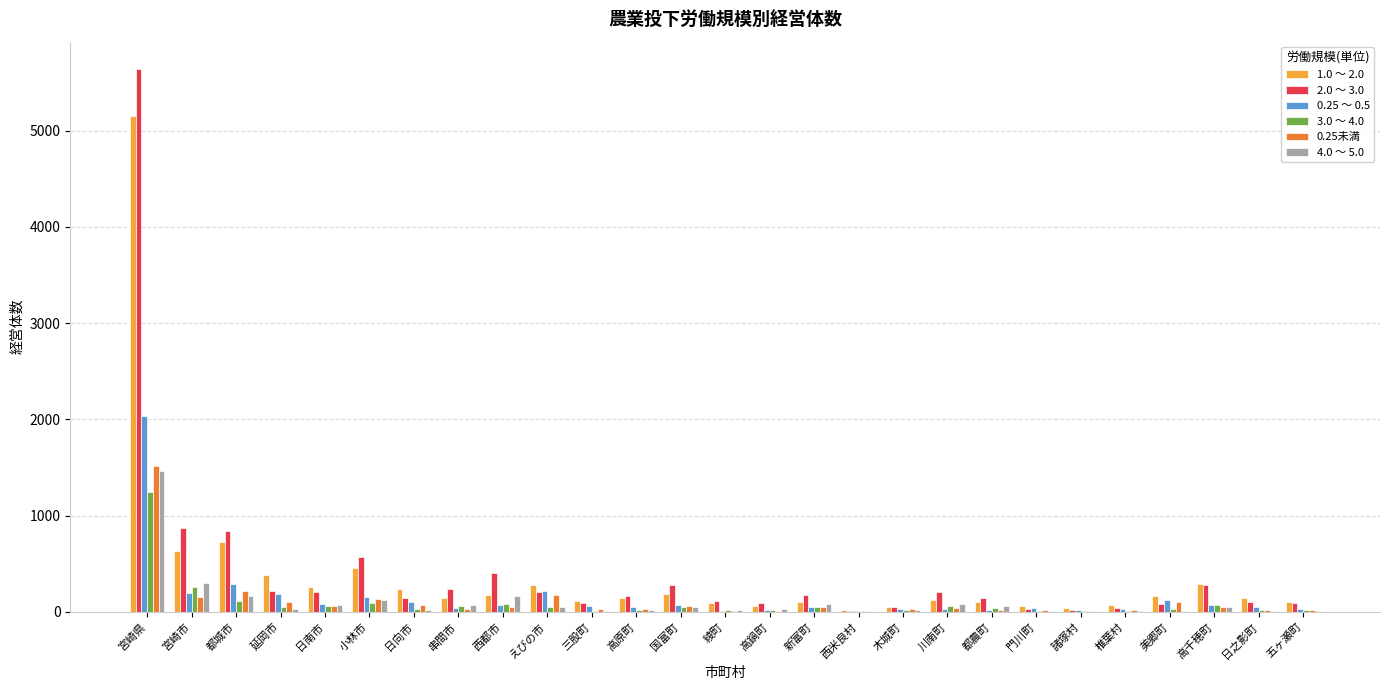

What is the average value of the 0.25 ～ 0.5 series?

150